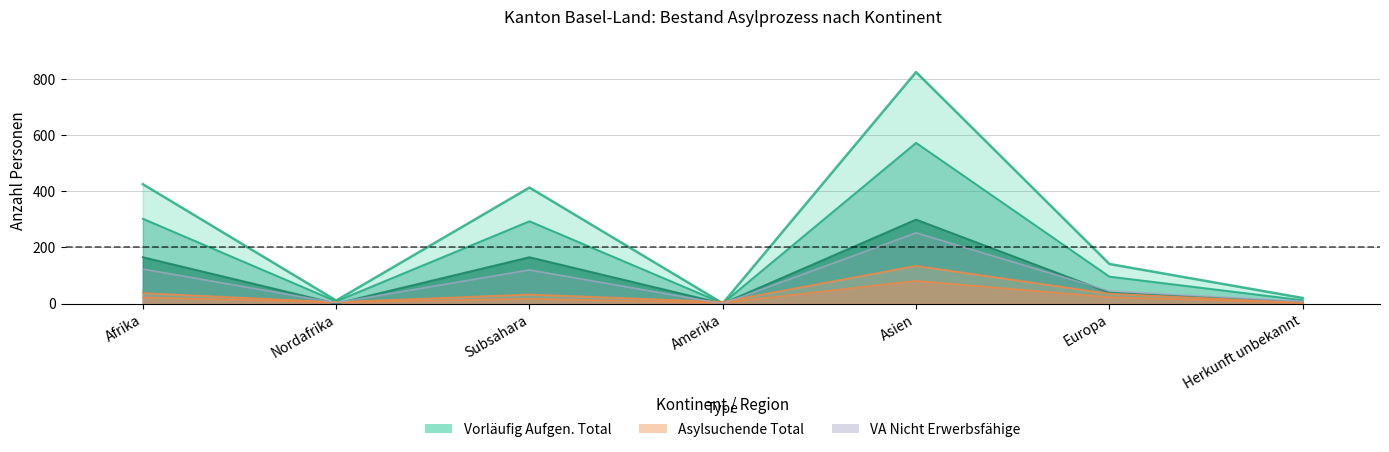

Which series ends up on top after the final intersection of Asylsuchende Erwerbsfähige and Vorläufig Aufgenommene Total?

Vorläufig Aufgenommene Total